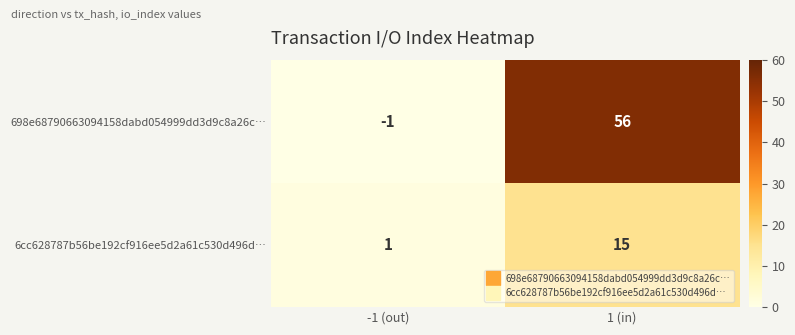

Which series has the widest spread of values?

698e68790663094158dabd054999dd3d9c8a26c…